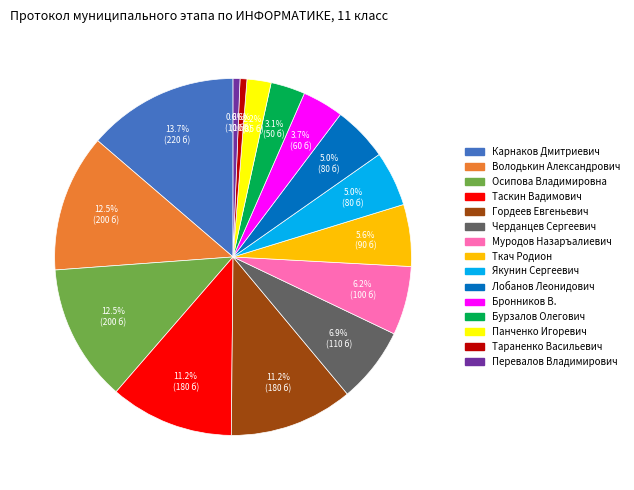

Does any single category account for the majority?

No